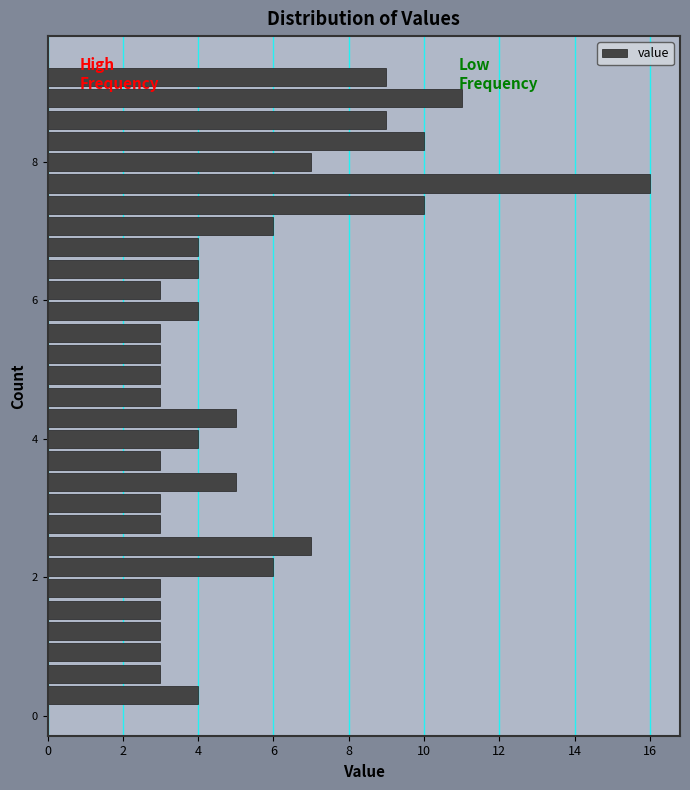

Read against the y-axis, roughly where is the centre of the longest bar?

7.6